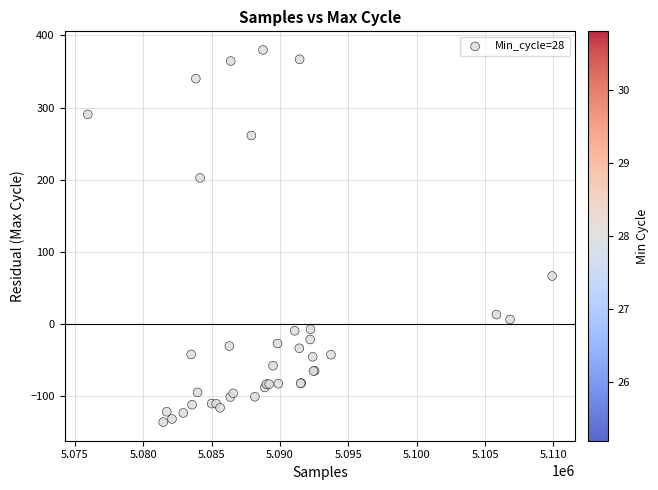

What Y value in the scatter plot is closest to 122?

66.7